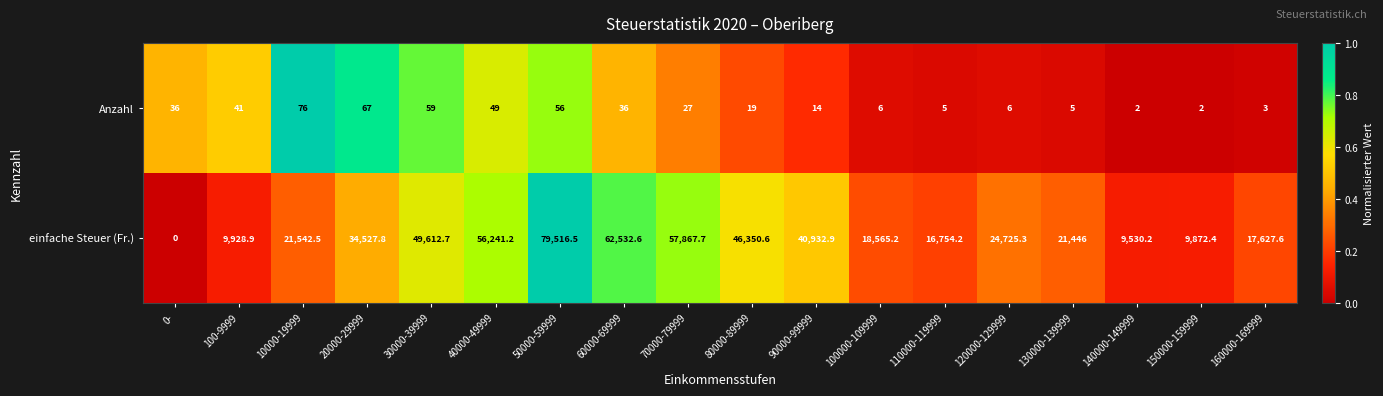

Which series has the largest total across all categories?

einfache Steuer (Fr.)